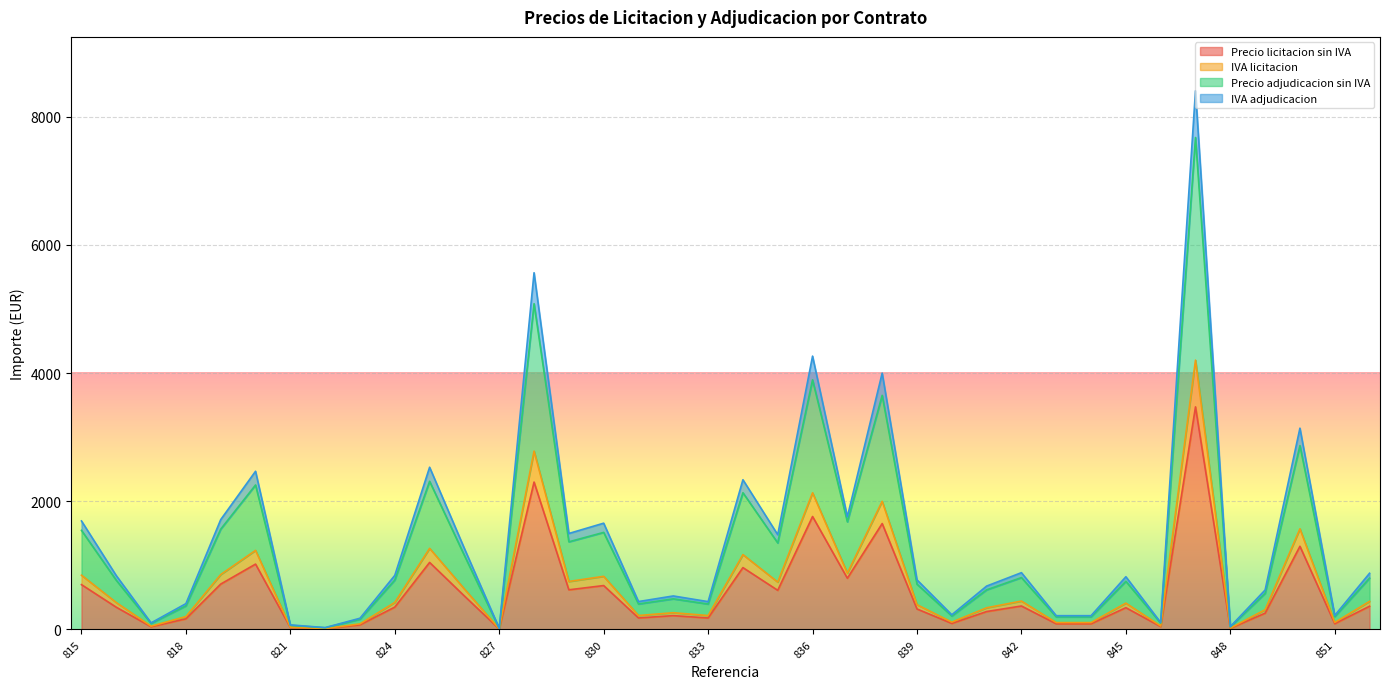

Which label corresponds to the largest value in the chart?

847